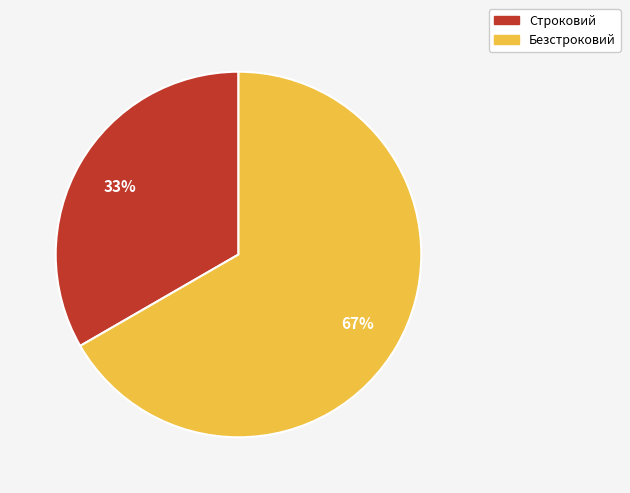

Which has a higher value, Строковий or Безстроковий?

Безстроковий